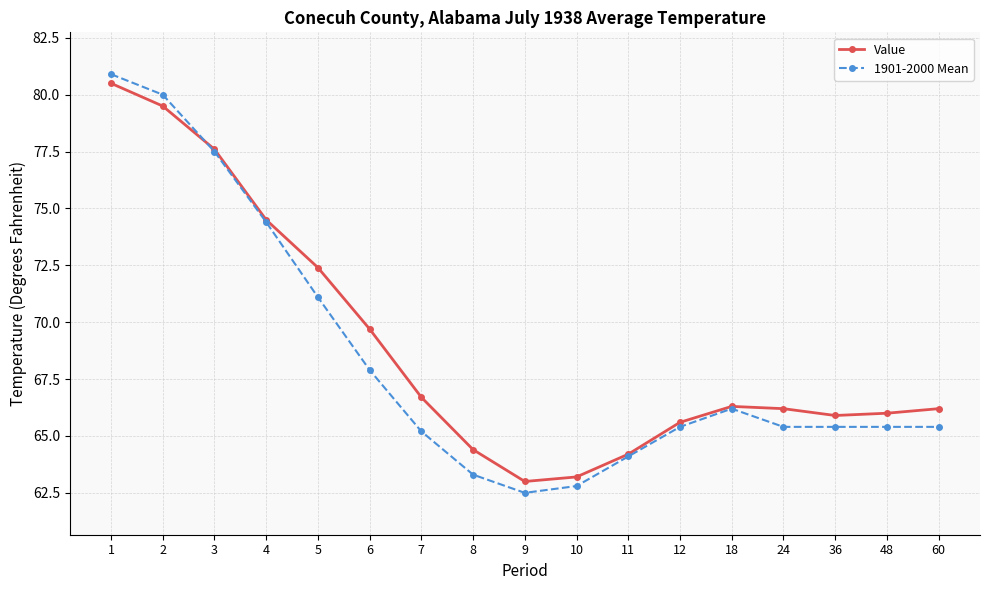

Which category has the lowest value across all series?

9